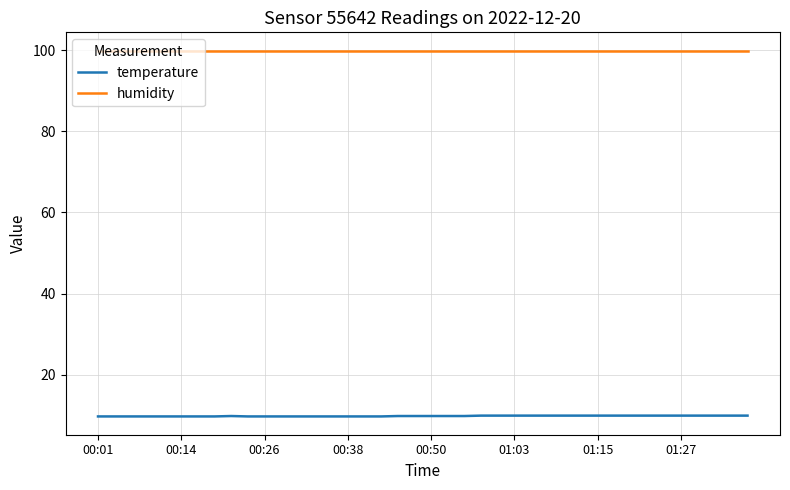

Does the chart have visible grid lines?

Yes